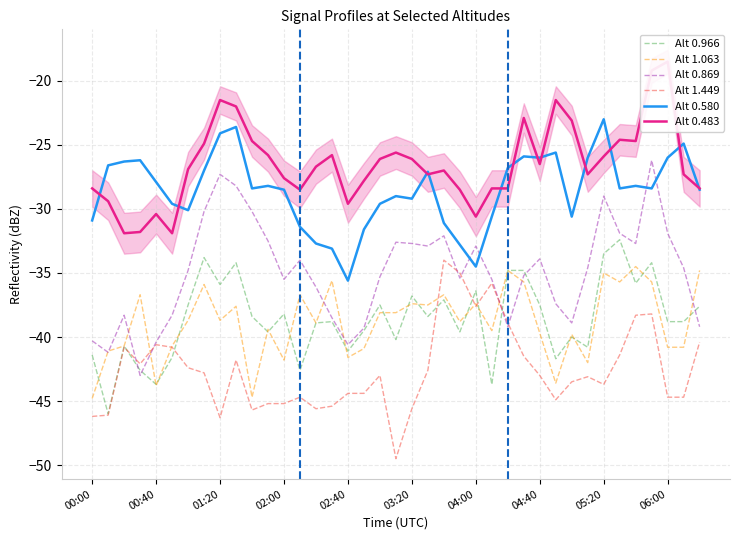

What is the maximum value for Alt 0.966?

-32.4